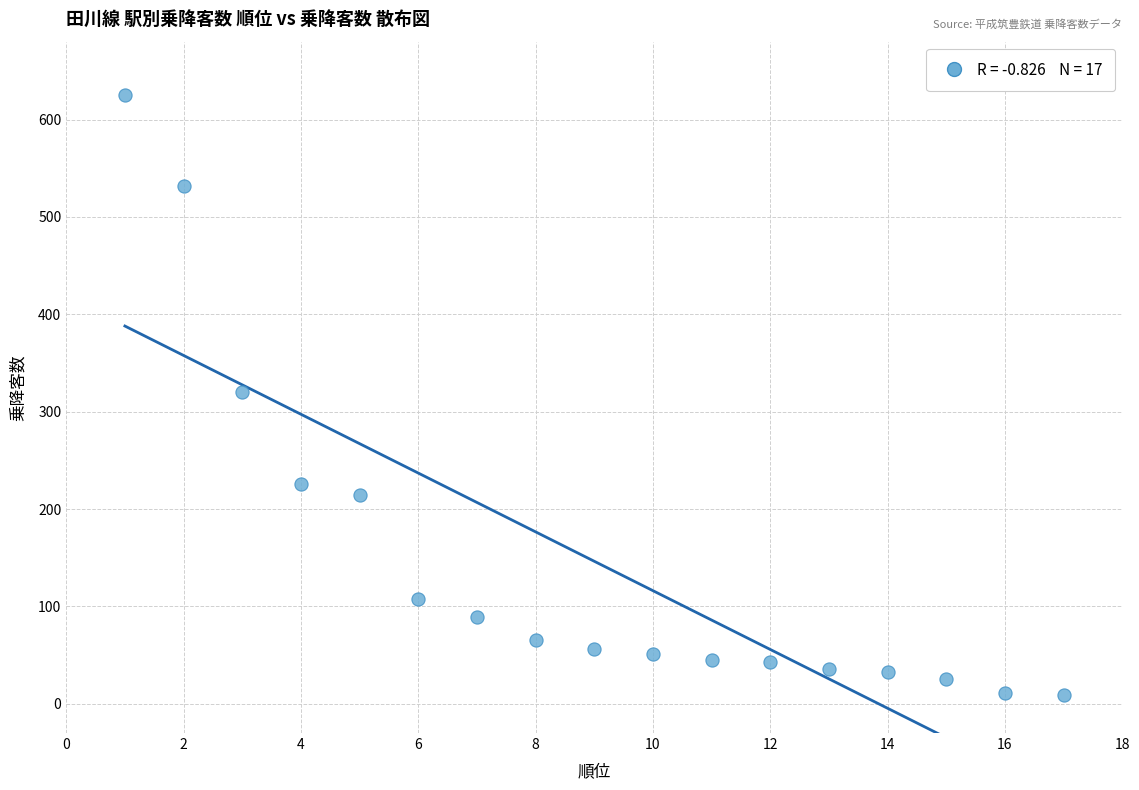

What is the range of X values (max minus min)?

16